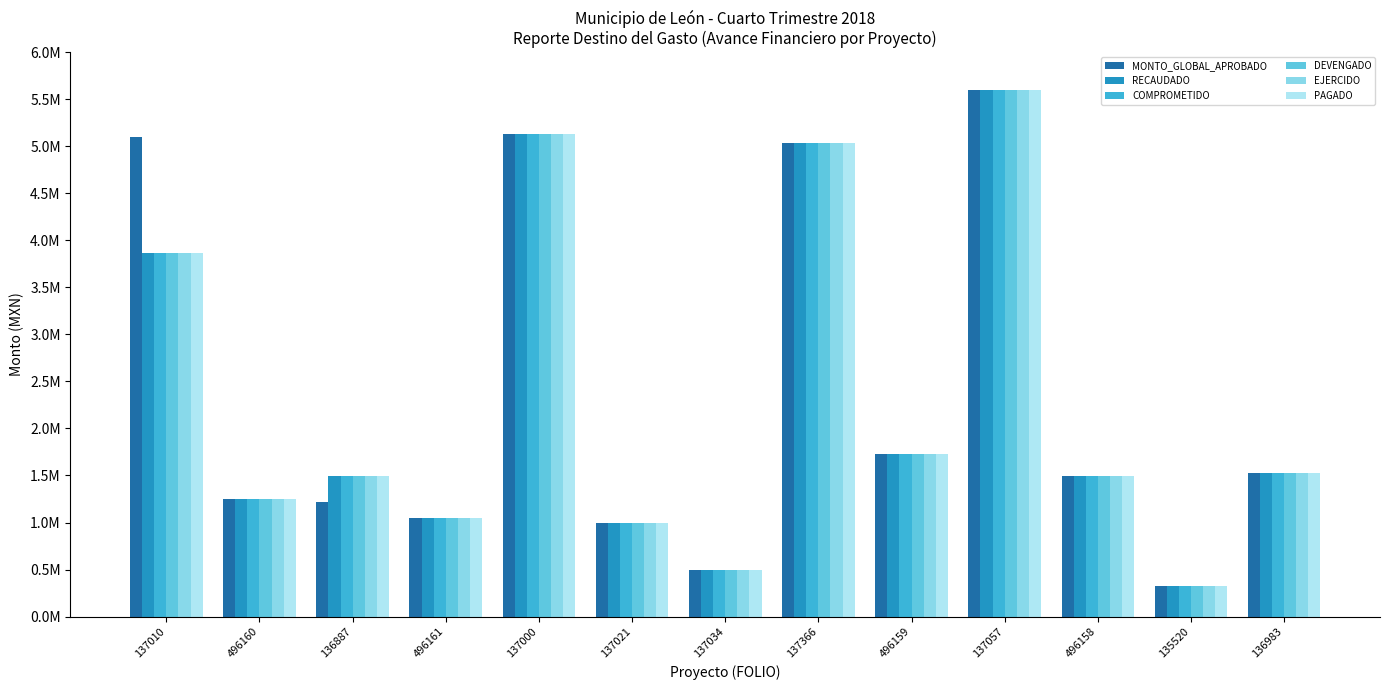

What are all the series names shown in the legend?

MONTO_GLOBAL_APROBADO, RECAUDADO, COMPROMETIDO, DEVENGADO, EJERCIDO, PAGADO